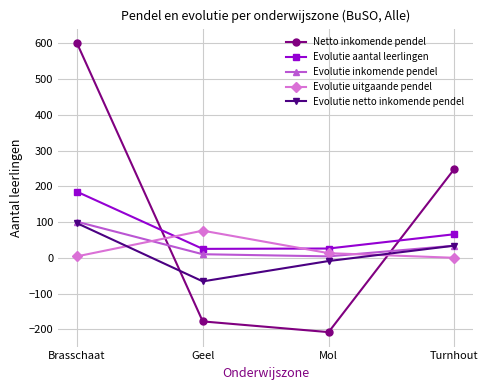

What is the total value across all series at Mol?

-174